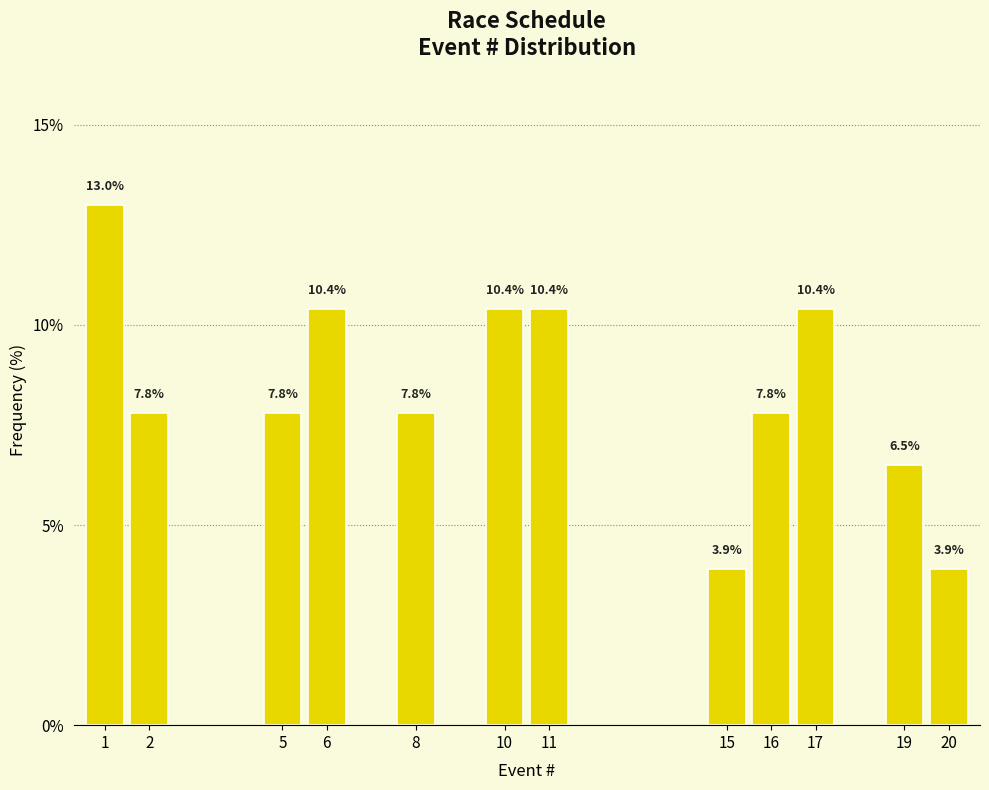

Reading left to right, transcribe all the data shown in this chart.

1=13.0	2=7.8	5=7.8	6=10.4	8=7.8	10=10.4	11=10.4	15=3.9	16=7.8	17=10.4	19=6.5	20=3.9